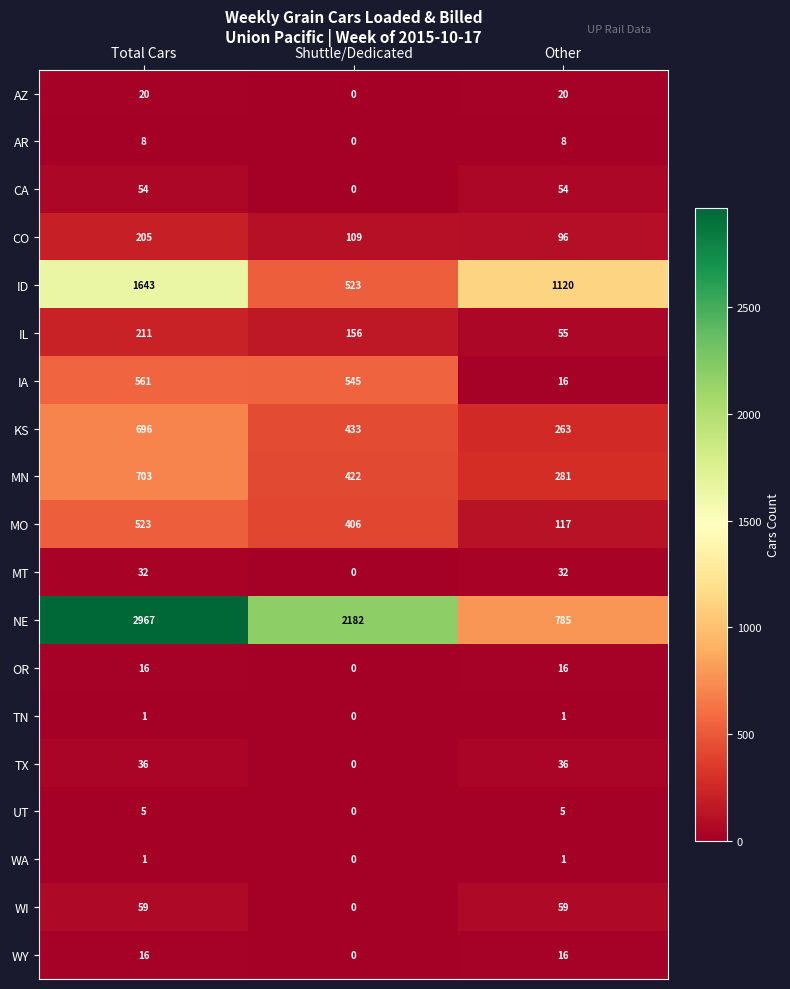

What is the spread (max minus min) of values at Total Cars?

2966